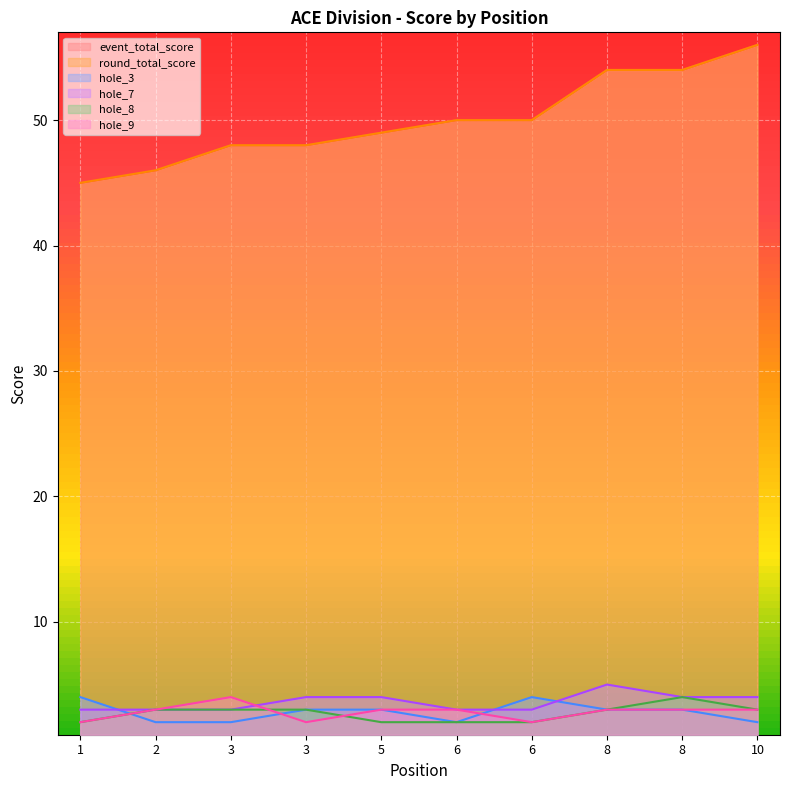

Reading left to right, transcribe all the data shown in this chart.

event_total_score: 45	46	48	48	49	50	50	54	54	56
round_total_score: 45	46	48	48	49	50	50	54	54	56
hole_3: 4	2	2	3	3	2	4	3	3	2
hole_7: 3	3	3	4	4	3	3	5	4	4
hole_8: 2	3	3	3	2	2	2	3	4	3
hole_9: 2	3	4	2	3	3	2	3	3	3